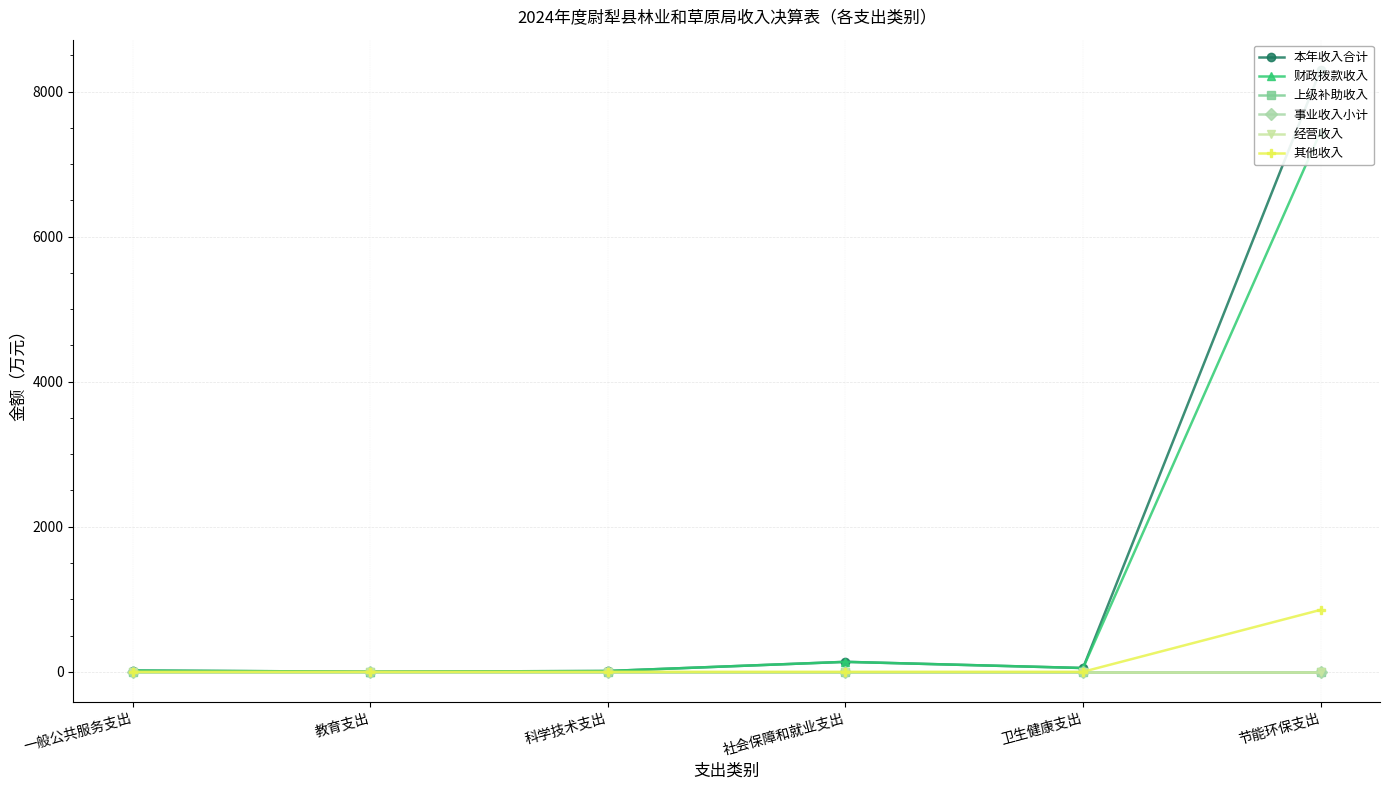

At how many categories does at least one series exceed 5733?

1